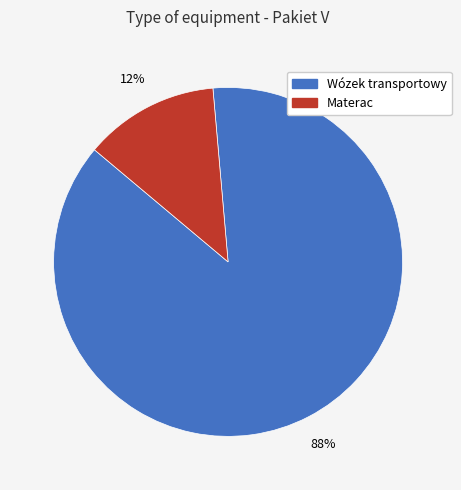

Rank the categories by value from highest to lowest.

Wózek transportowy, Materac